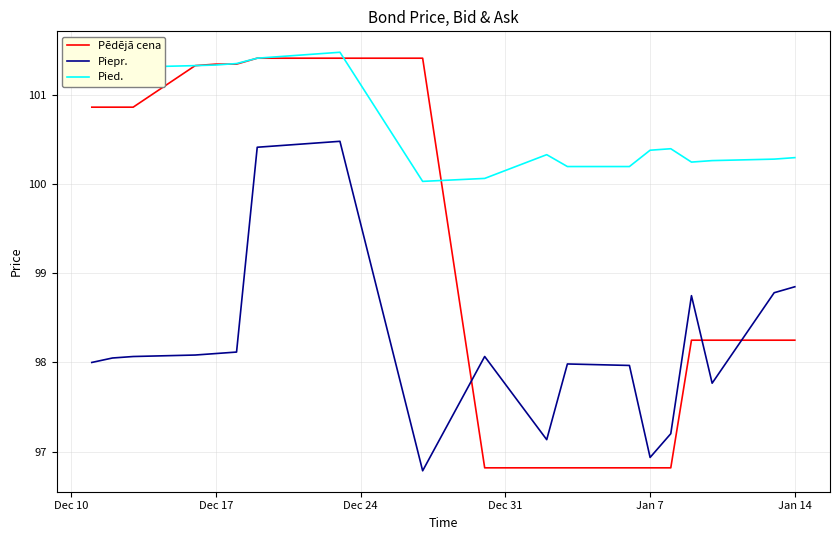

Which series ends up on top after the final intersection of Pied. and Pēdējā cena?

Pied.